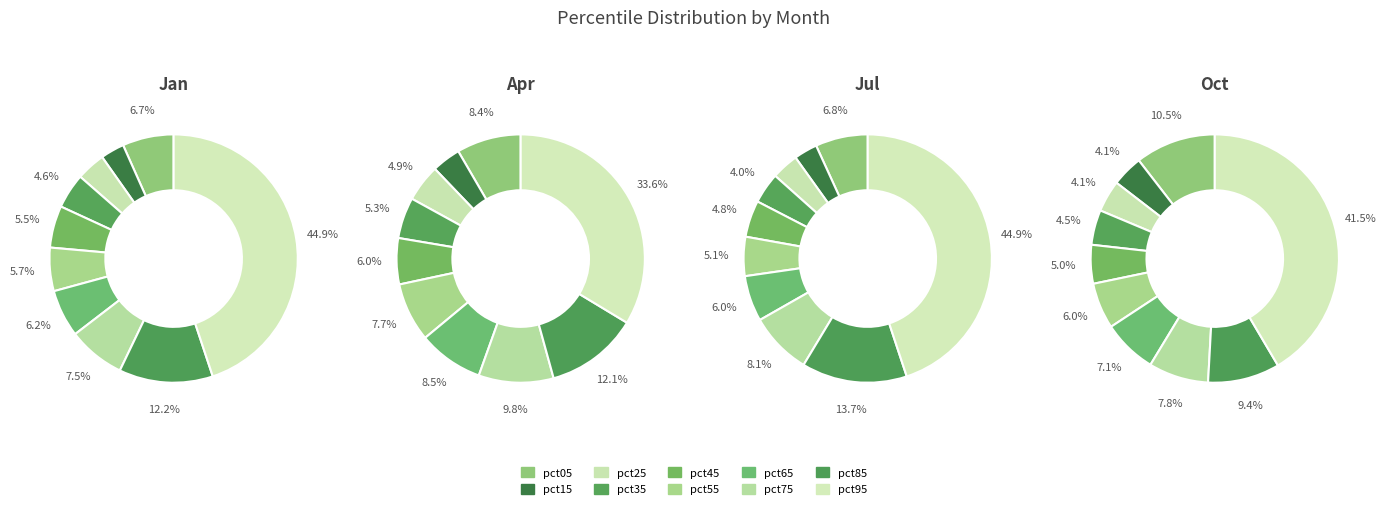

Between pct25 and pct55, which is larger?

pct55